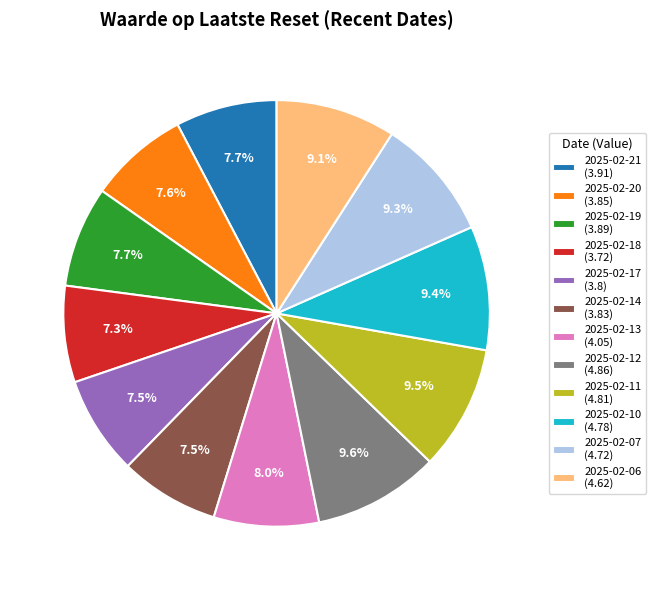

The 2025-02-13 slice represents 1% of the pie. True or false?

False